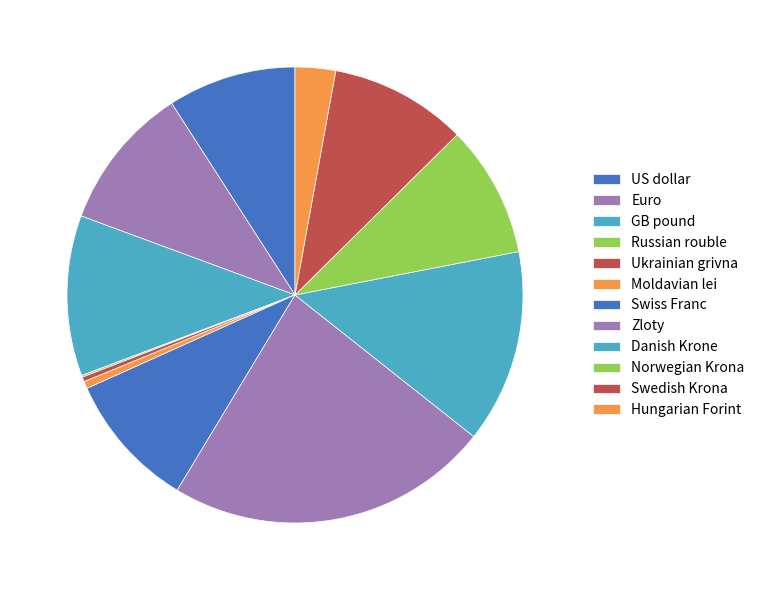

What is the change in value from Euro to Danish Krone?

+6.1